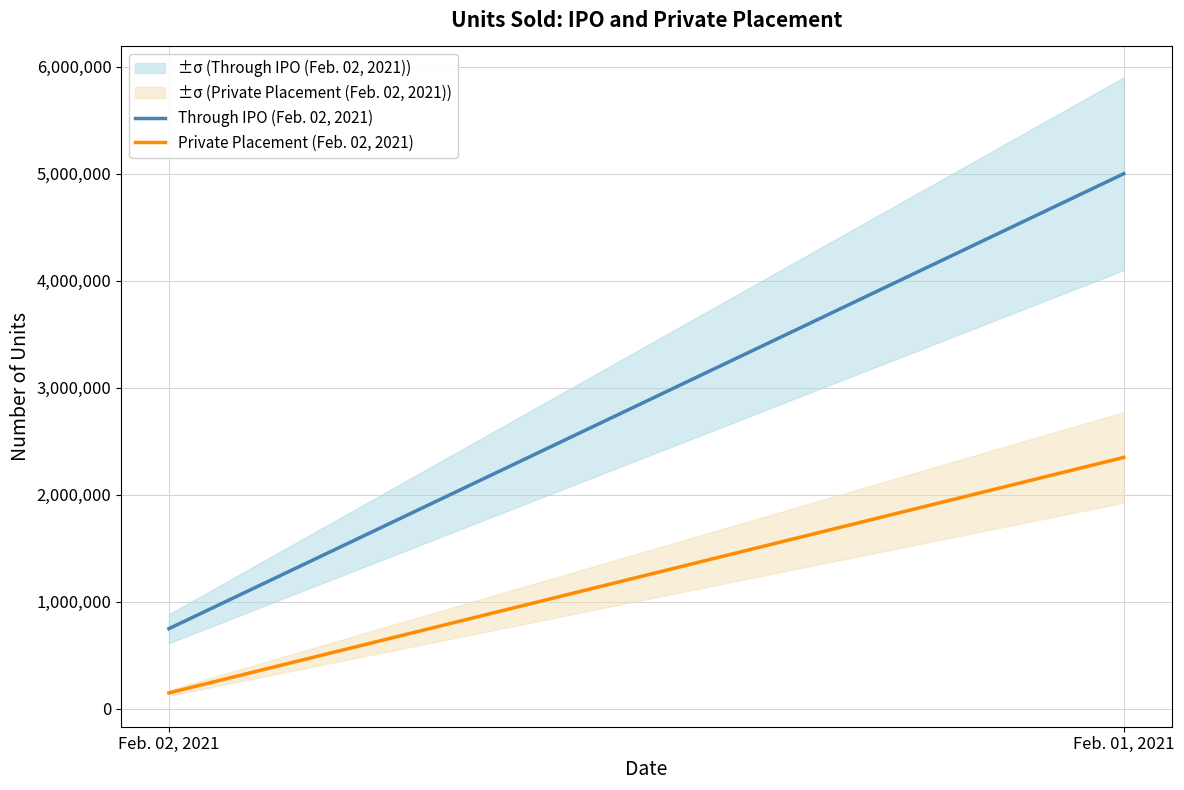

Reading left to right, extract all data points from this chart.

Through IPO (Feb. 02, 2021): Feb. 02, 2021=750000	Feb. 01, 2021=5000000
Private Placement (Feb. 02, 2021): Feb. 02, 2021=150000	Feb. 01, 2021=2350000